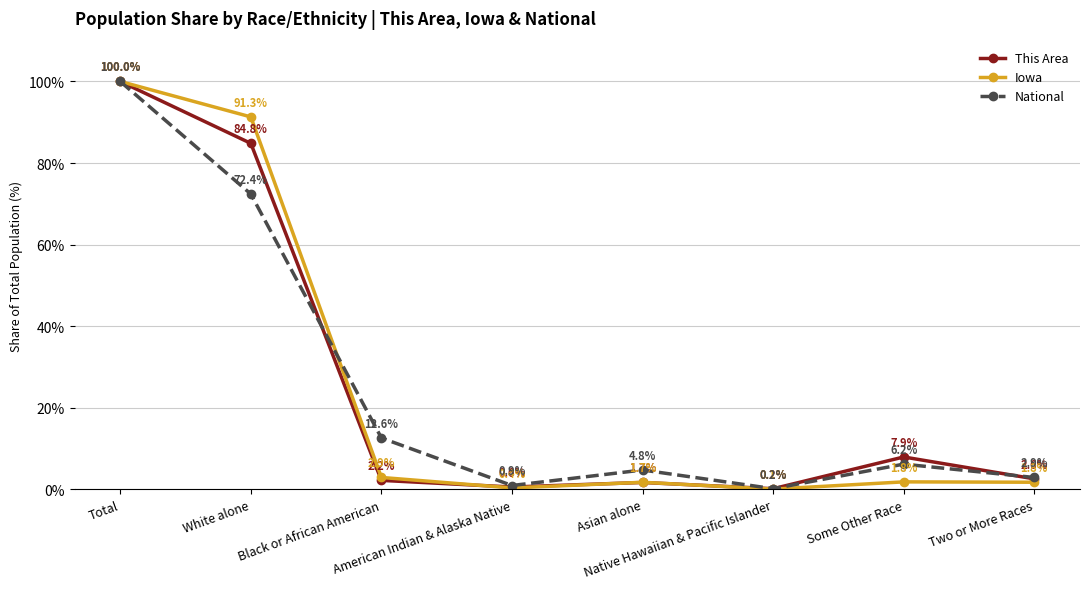

At which category does This Area reach its first local valley?

American Indian & Alaska Native